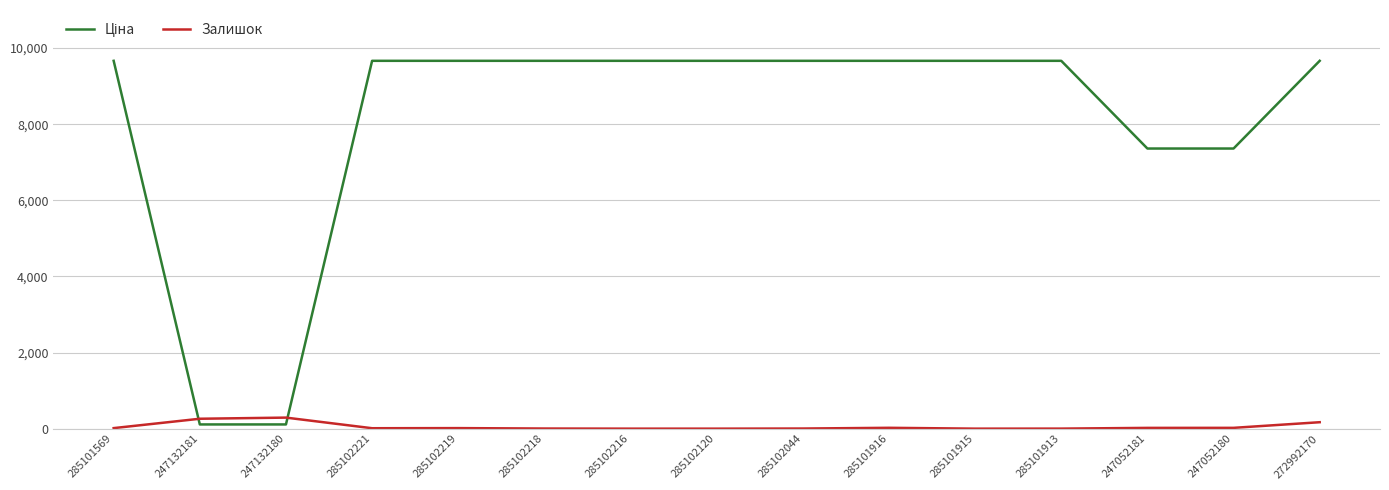

What is the maximum value shown in the chart?

9664.7